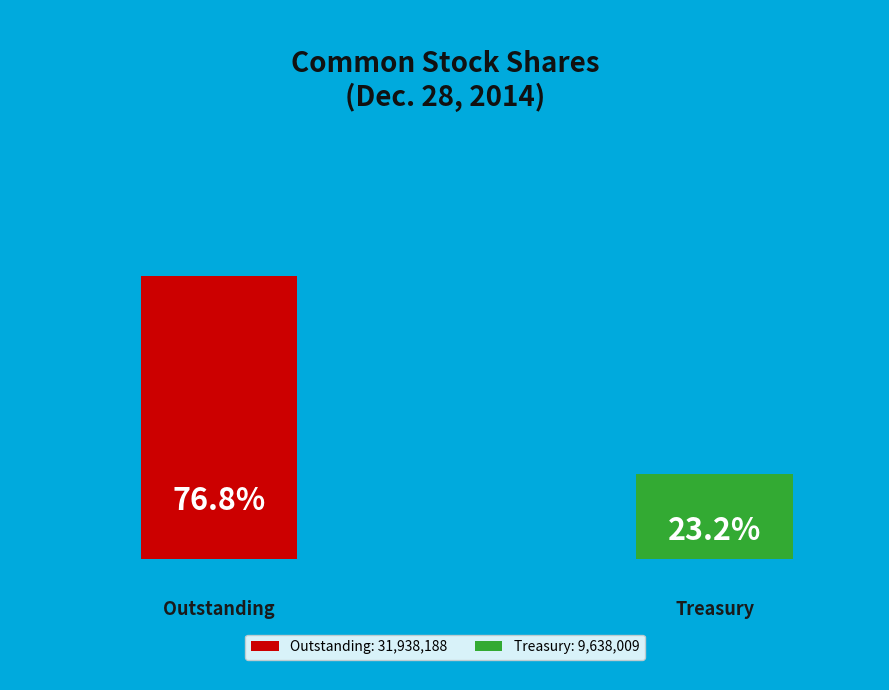

What is the smallest slice in the pie chart?

Common stock in treasury, shares